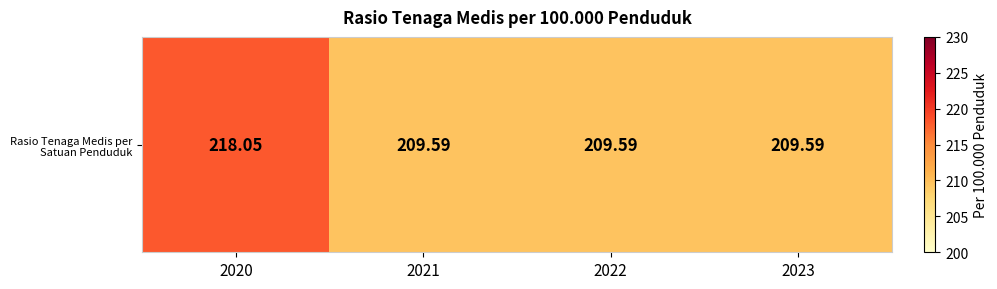

Rank the categories by value from lowest to highest.

2021, 2022, 2023, 2020